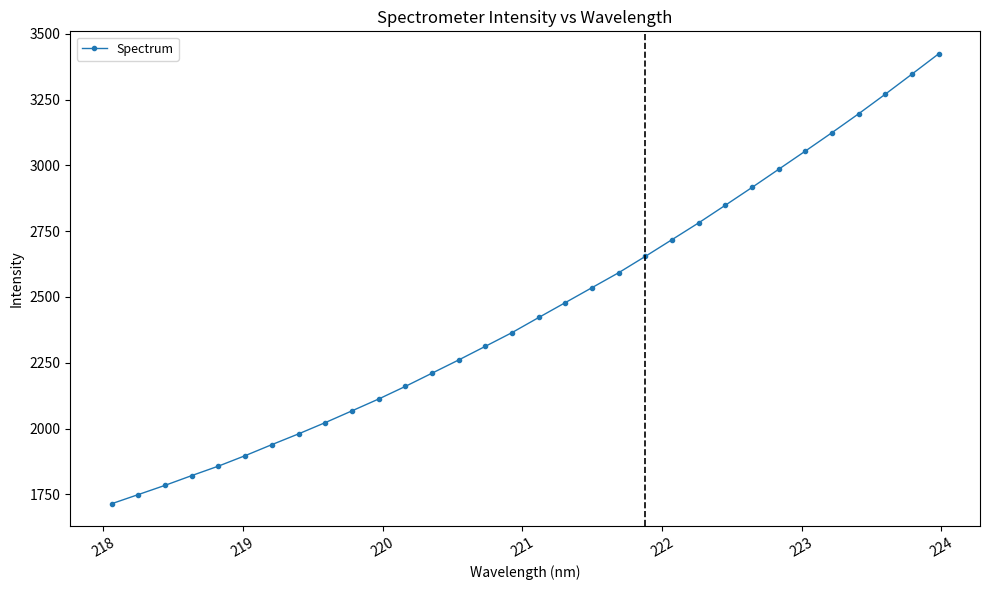

What is the greatest value displayed?

3423.9